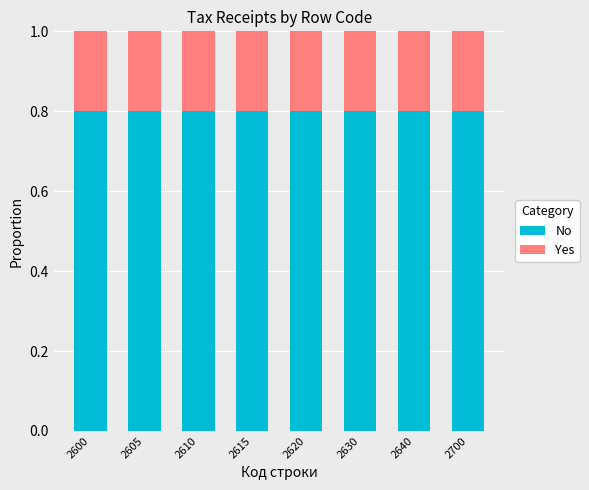

What are all the series names shown in the legend?

No, Yes